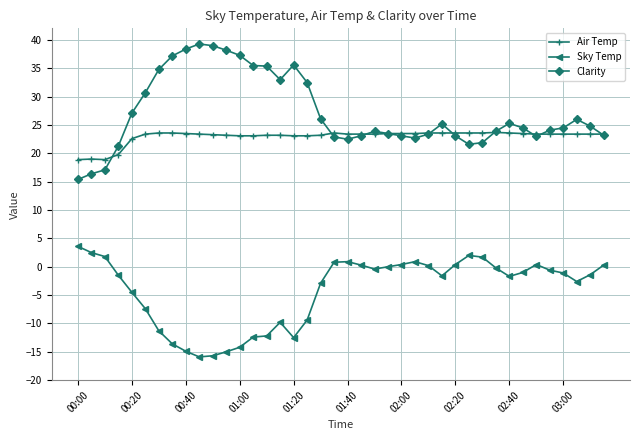

List the series in order of their peak value, highest first.

Clarity, Air Temp, Sky Temp